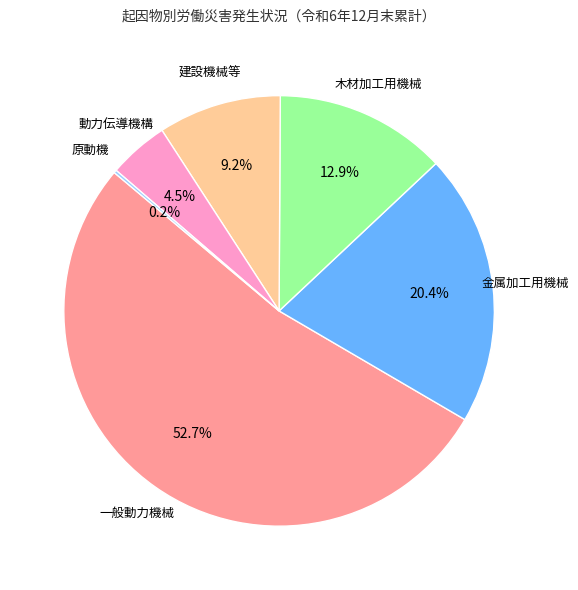

Does any single category account for the majority?

Yes